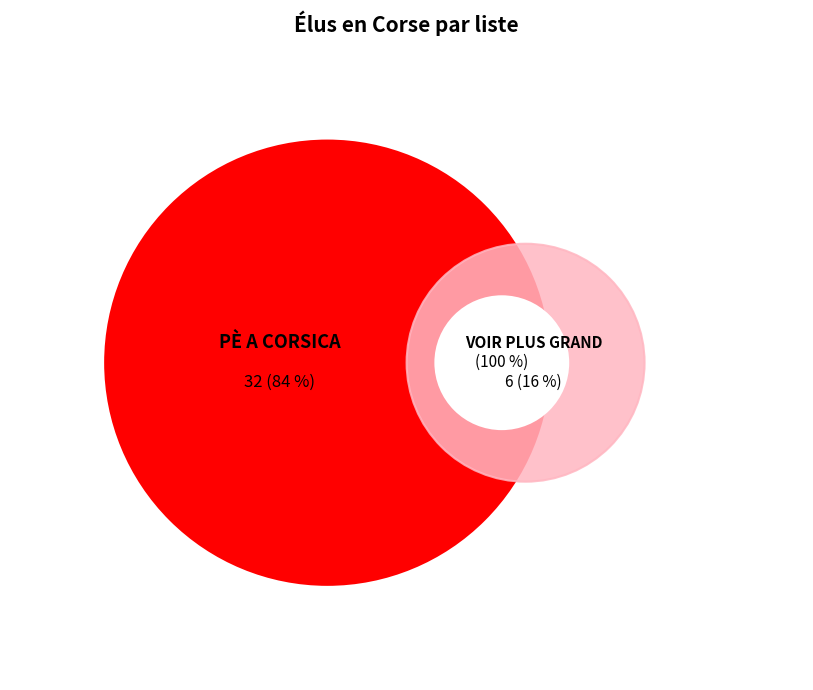

True or false: PÈ A CORSICA accounts for 96% of the total.

False